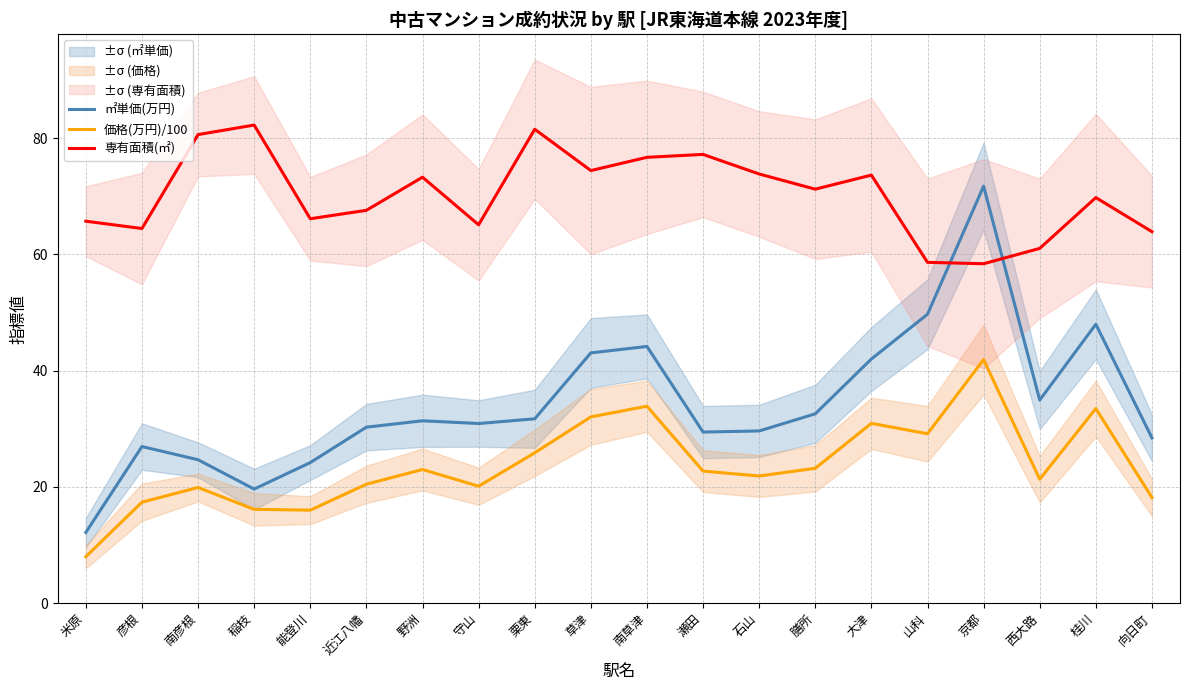

True or false: 価格(万円)/100 and 専有面積(㎡) cross at least once.

False